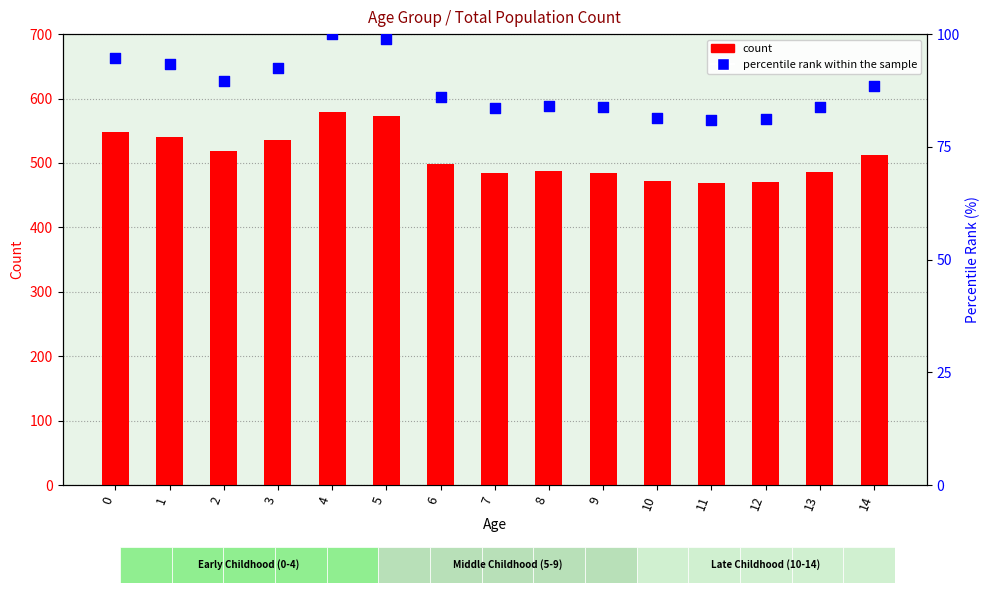

At how many categories does at least one series exceed 194?

15